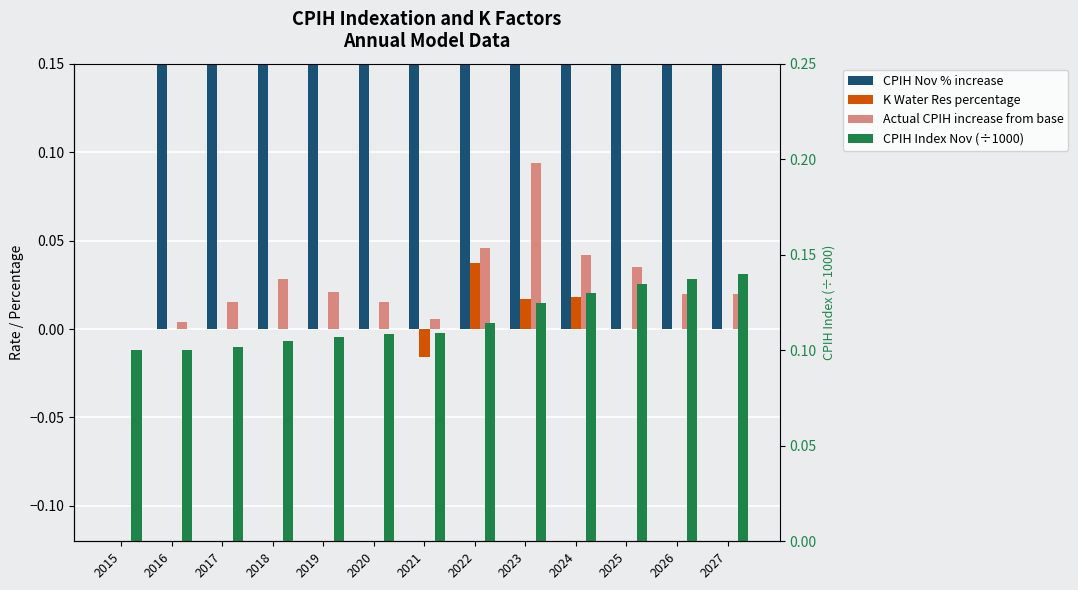

How many distinct data groups are displayed?

4